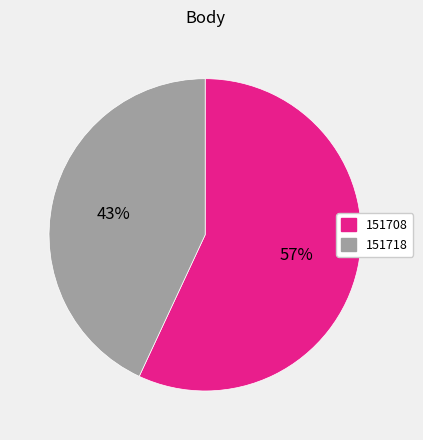

Is there any slice that represents more than half of the pie?

Yes